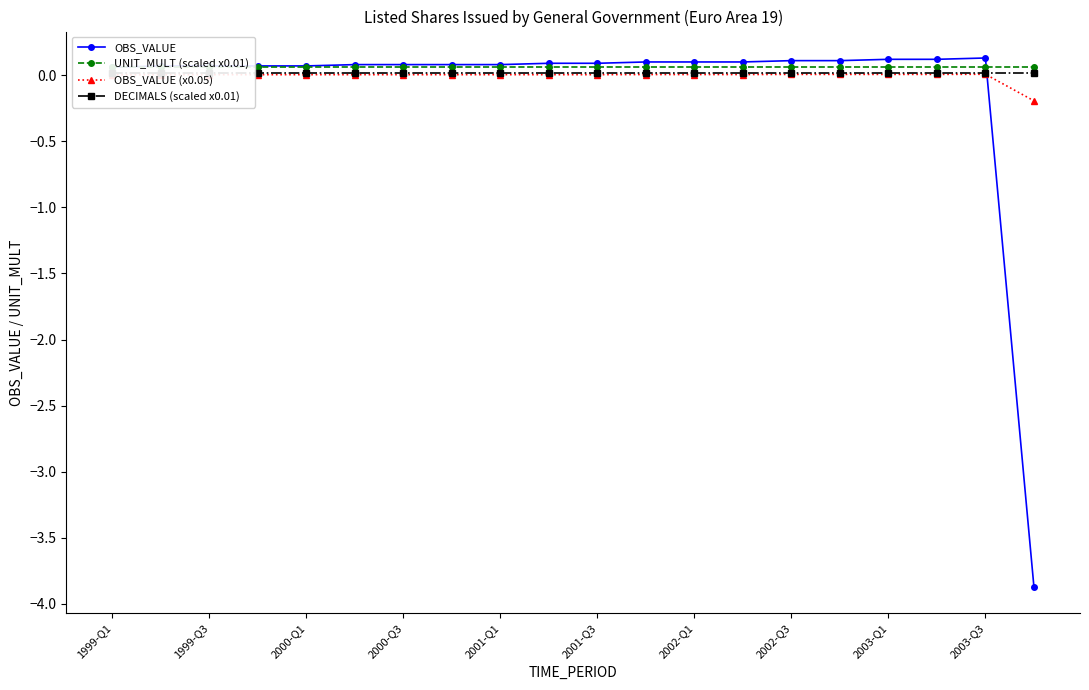

What is the total value across all series at 1999-Q1?

0.1